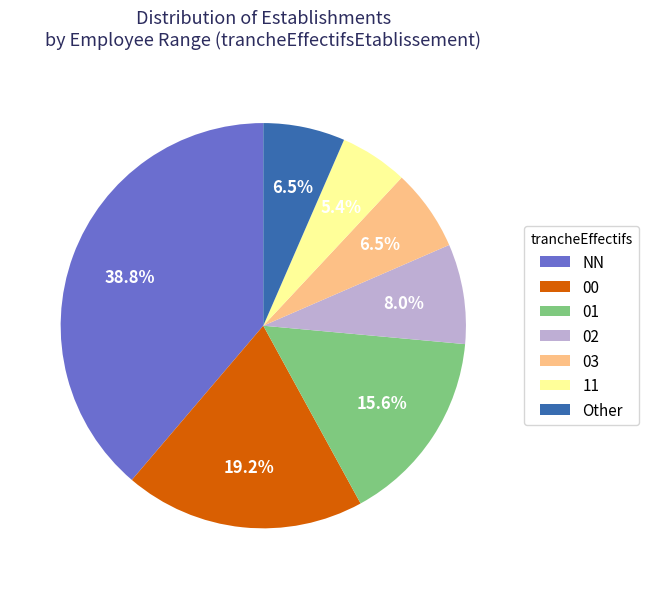

Count the number of slices in the pie.

7